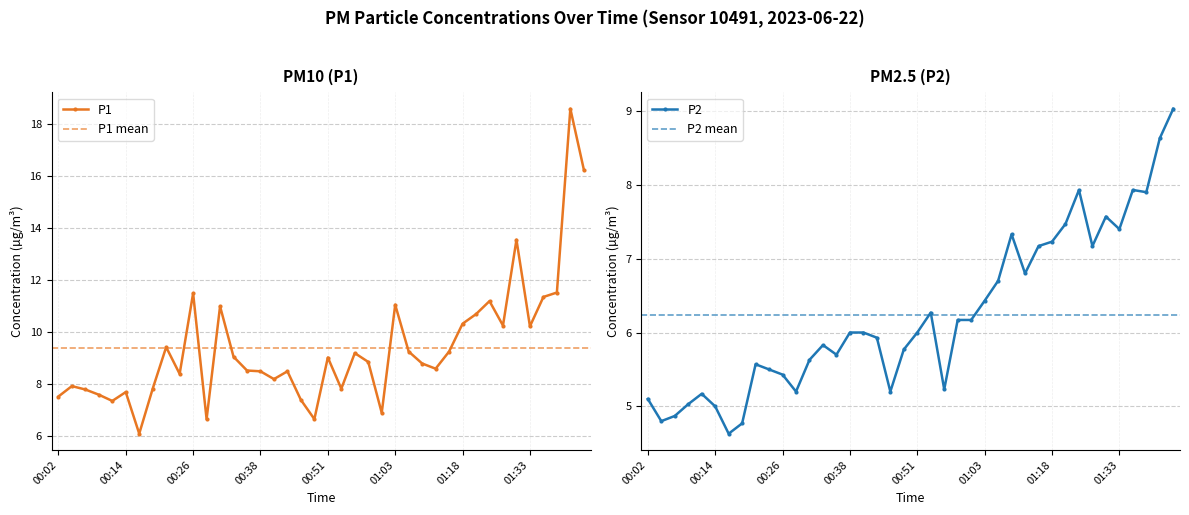

How many distinct data groups are displayed?

2